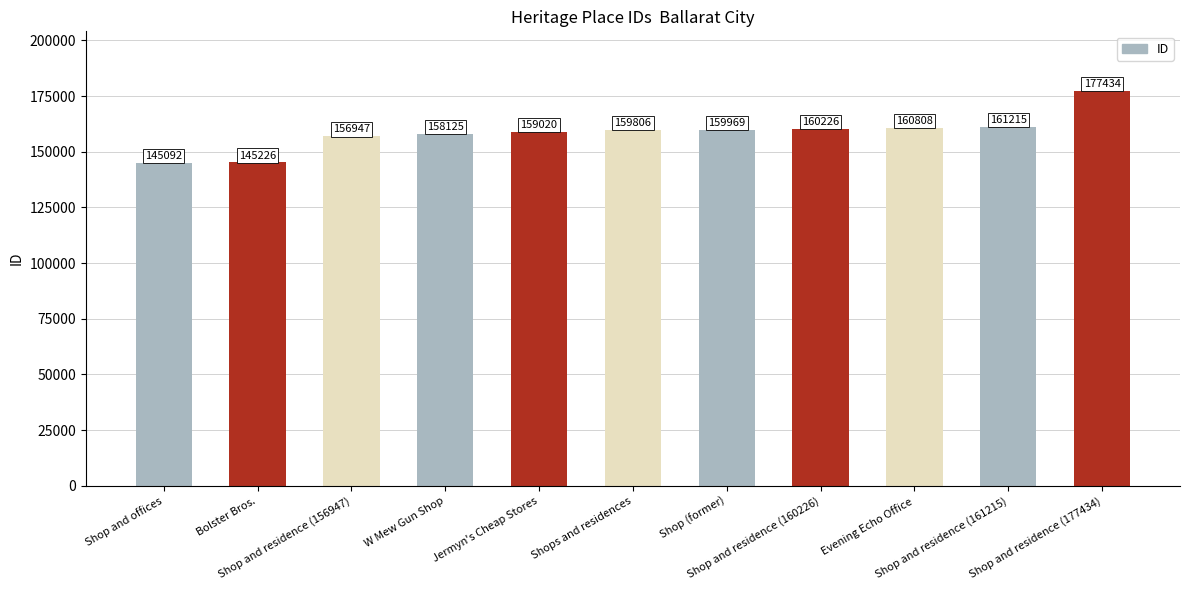

What is the change in value from Shop and residence (156947) to Shop and residence (160226)?

+3279